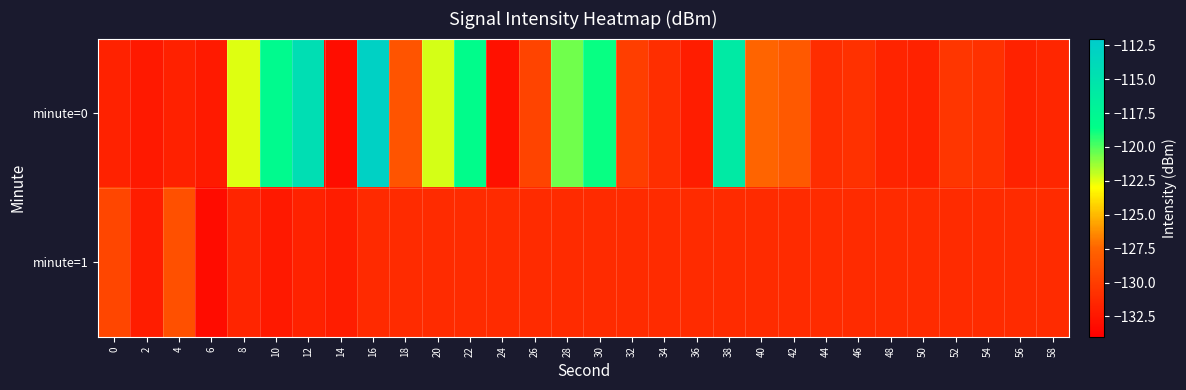

List the series in order of their peak value, lowest first.

minute=1, minute=0